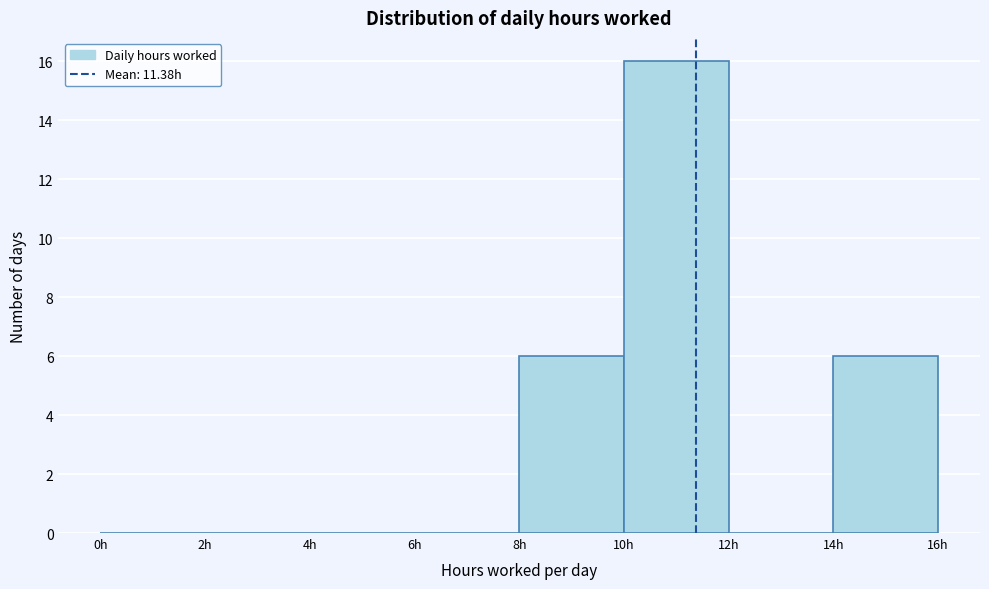

Reading left to right, list every bar in this chart as the range it spans on the x-axis followed by its height. The values are not printed on the chart, so give them approximately, as read against the axis.

0 to 2: 0
2 to 4: 0
4 to 6: 0
6 to 8: 0
8 to 10: 6
10 to 12: 16
12 to 14: 0
14 to 16: 6